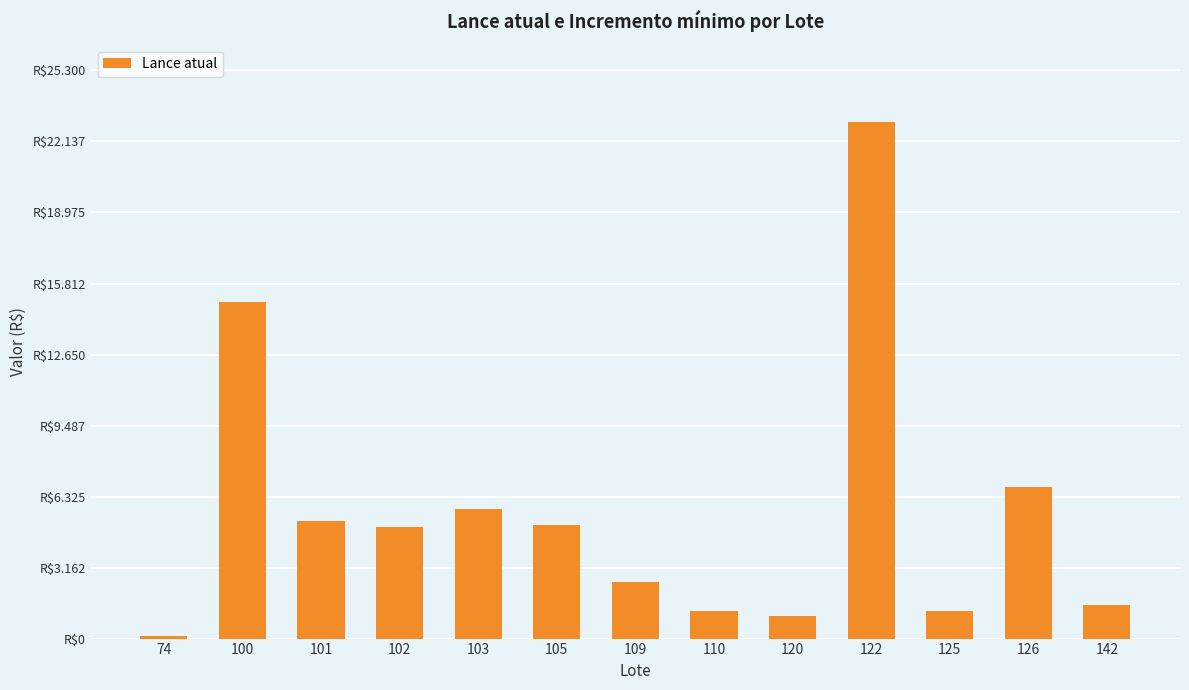

Where does the data first go above 4950?

100